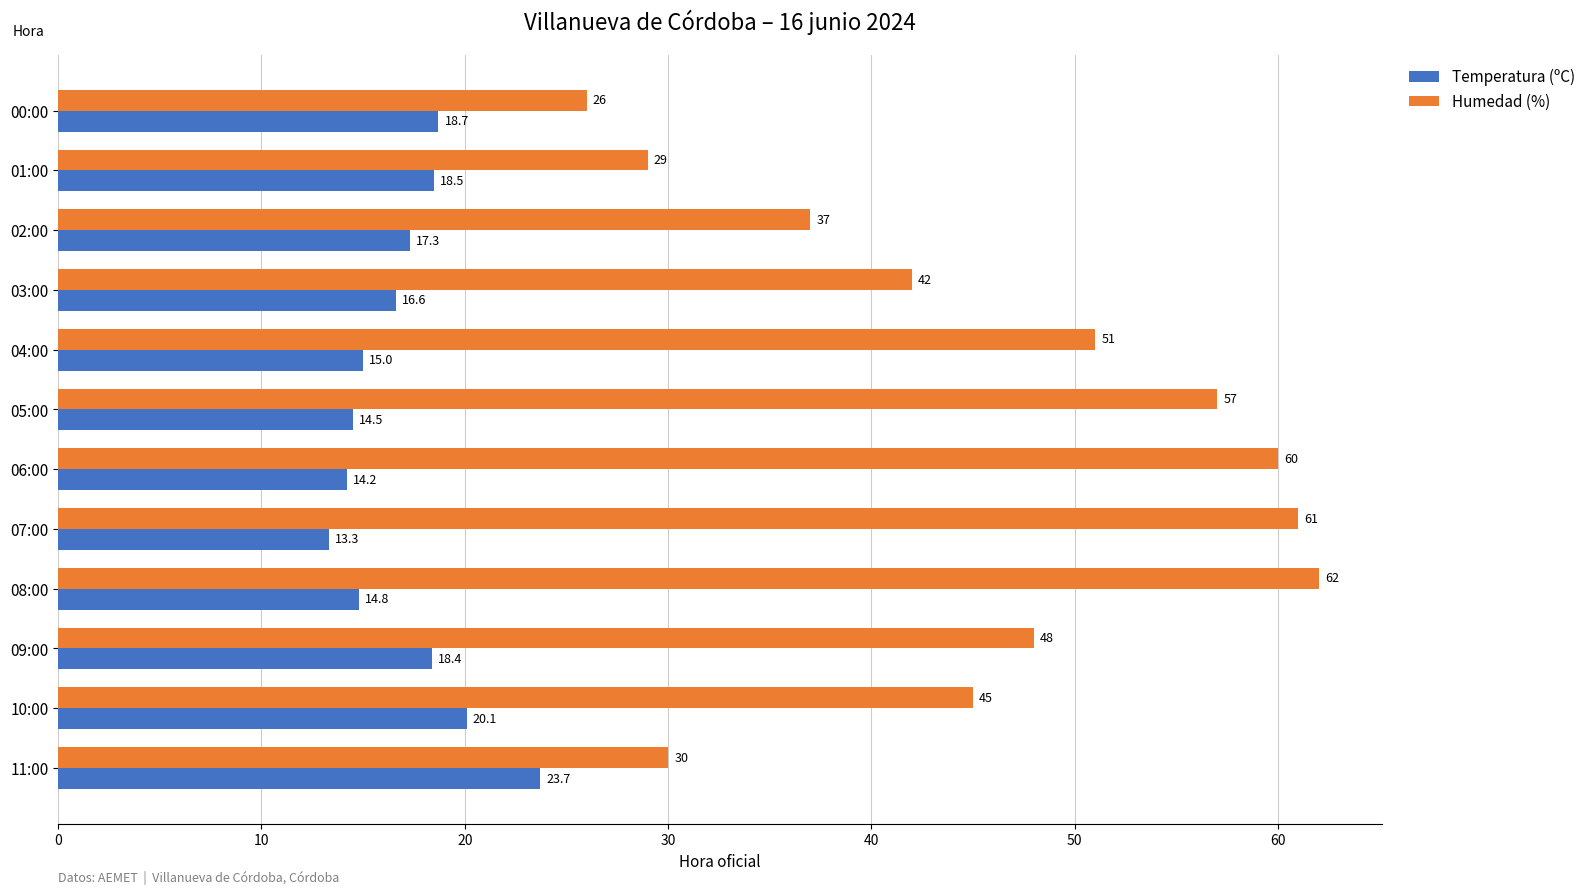

Which category has the lowest value in the Humedad (%) series?

00:00